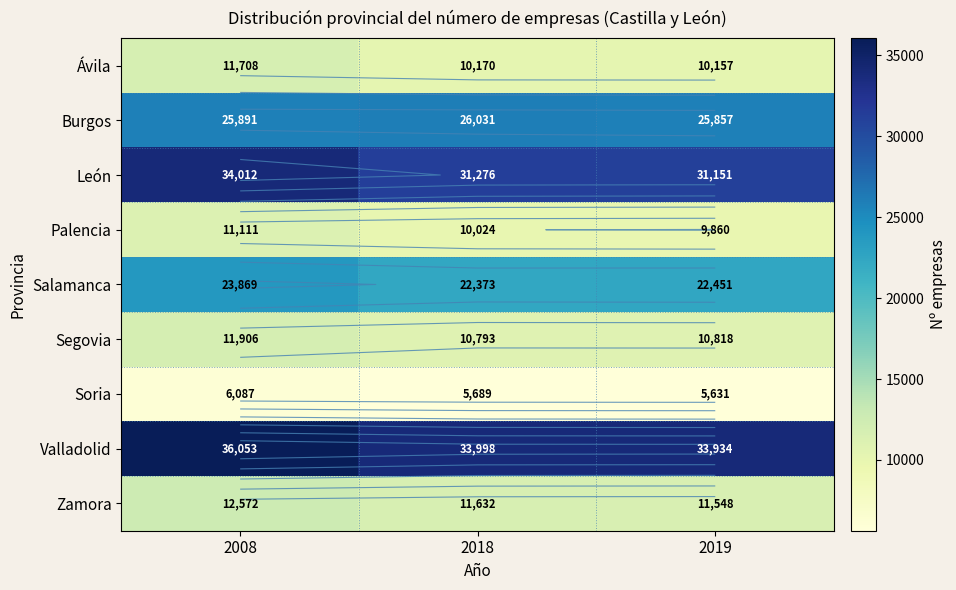

True or false: Salamanca has a value of 33218 at 2018.

False